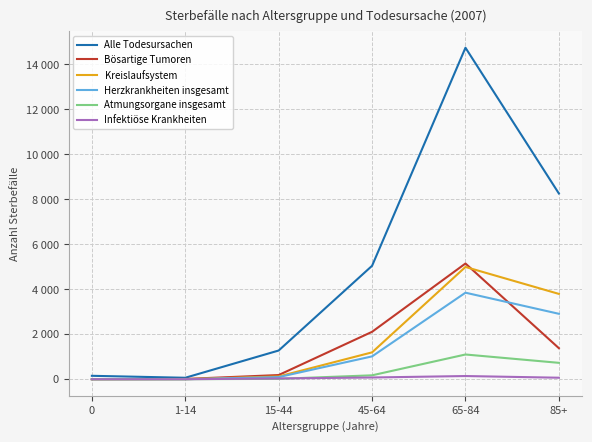

Does the chart display data point markers on the line(s)?

No